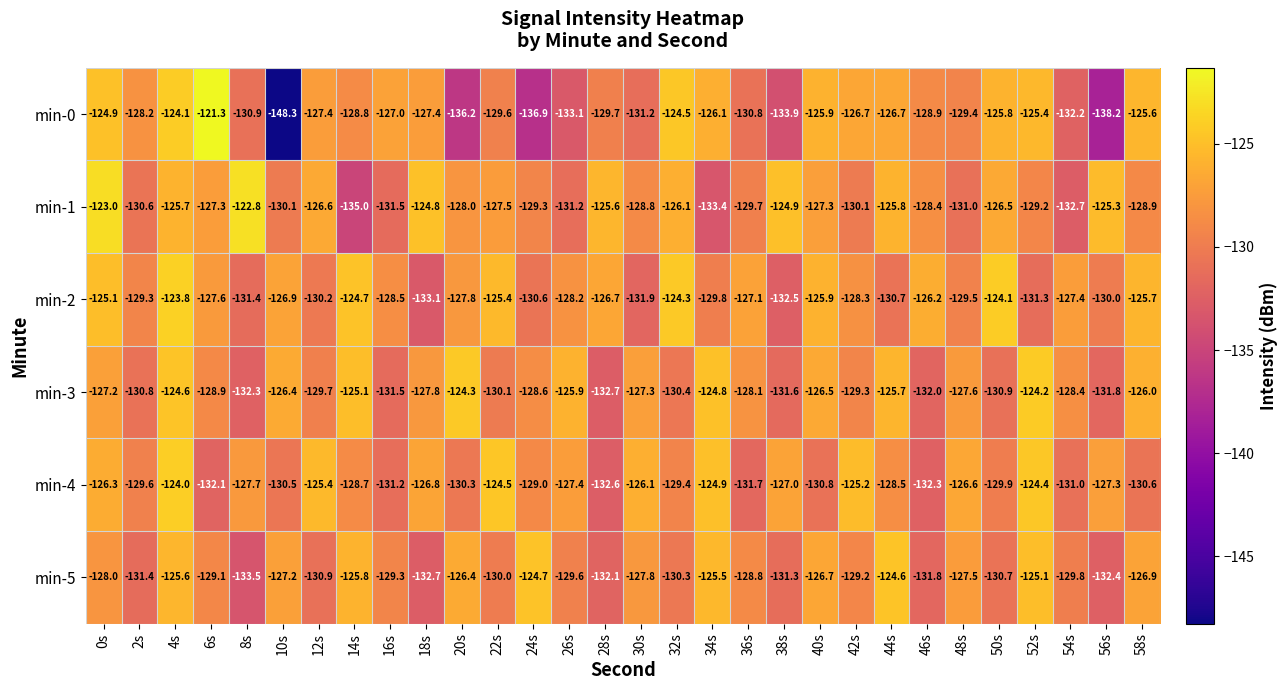

The value of min-5 at 38s is -131.3. True or false?

True